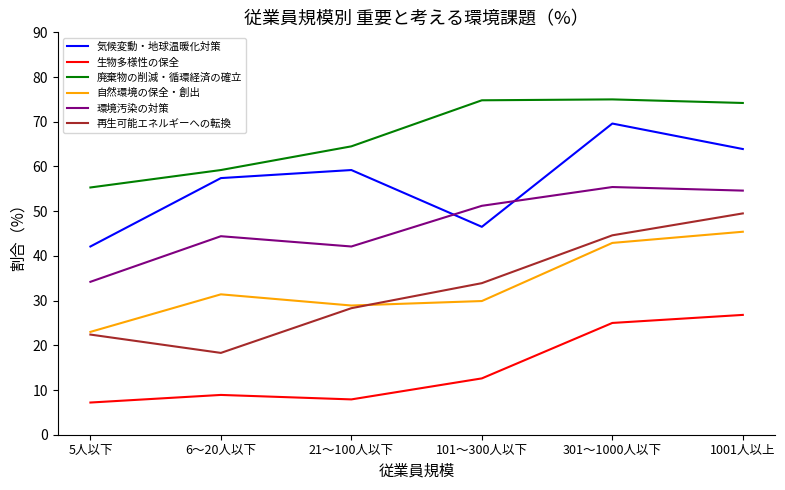

Rank the series by their maximum value, from lowest to highest.

生物多様性の保全, 自然環境の保全・創出, 再生可能エネルギーへの転換, 環境汚染の対策, 気候変動・地球温暖化対策, 廃棄物の削減・循環経済の確立